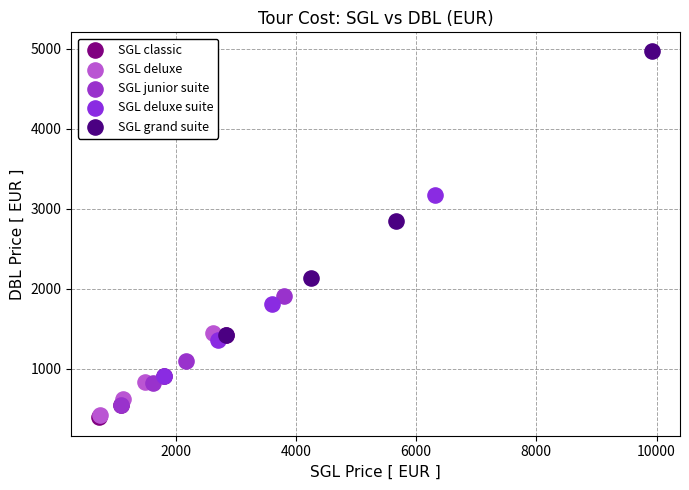

Which series has the largest Y range (max minus min)?

SGL grand suite